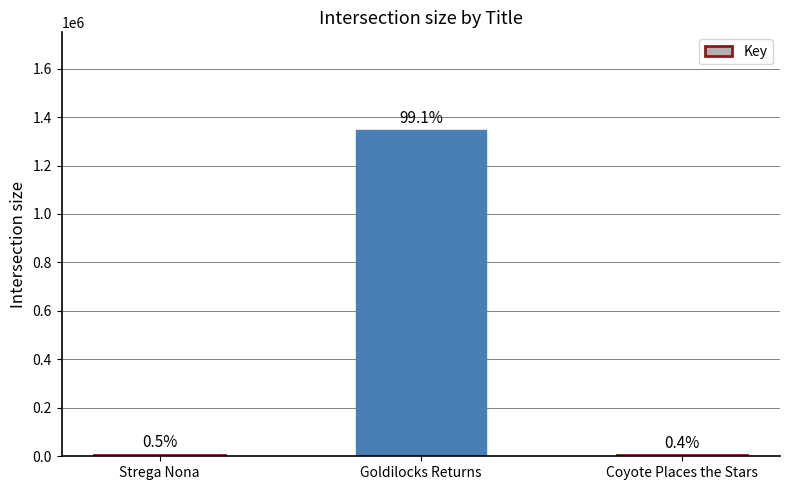

True or false: the data shows 2504 at Coyote Places the Stars.

False